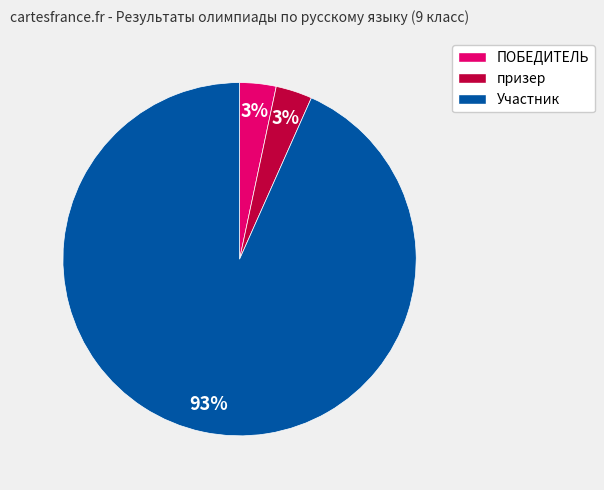

To the nearest percent, what percentage of the pie is ПОБЕДИТЕЛЬ?

3%